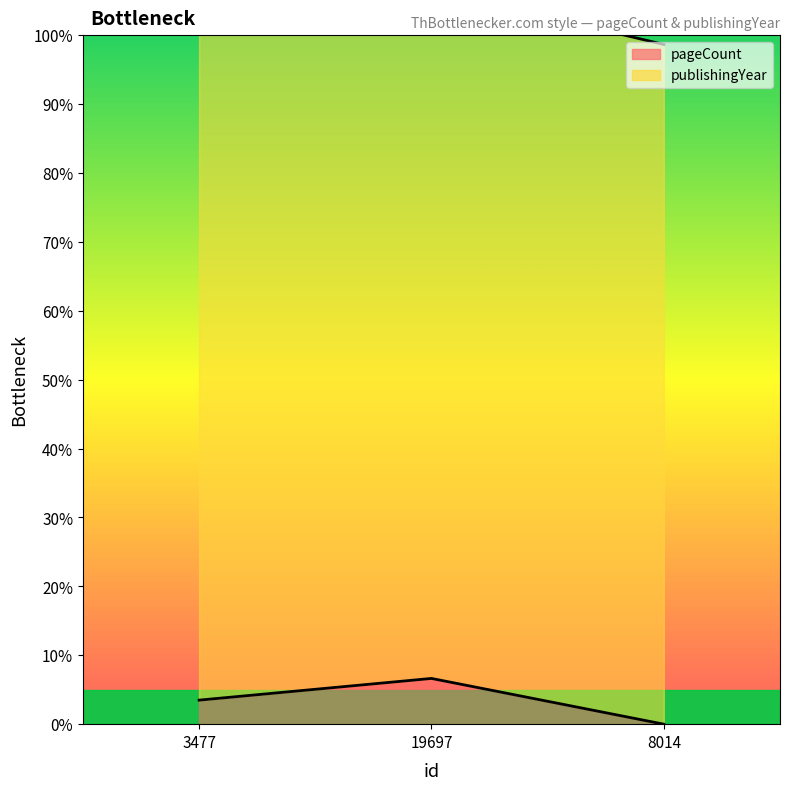

Which label corresponds to the smallest value in the chart?

8014